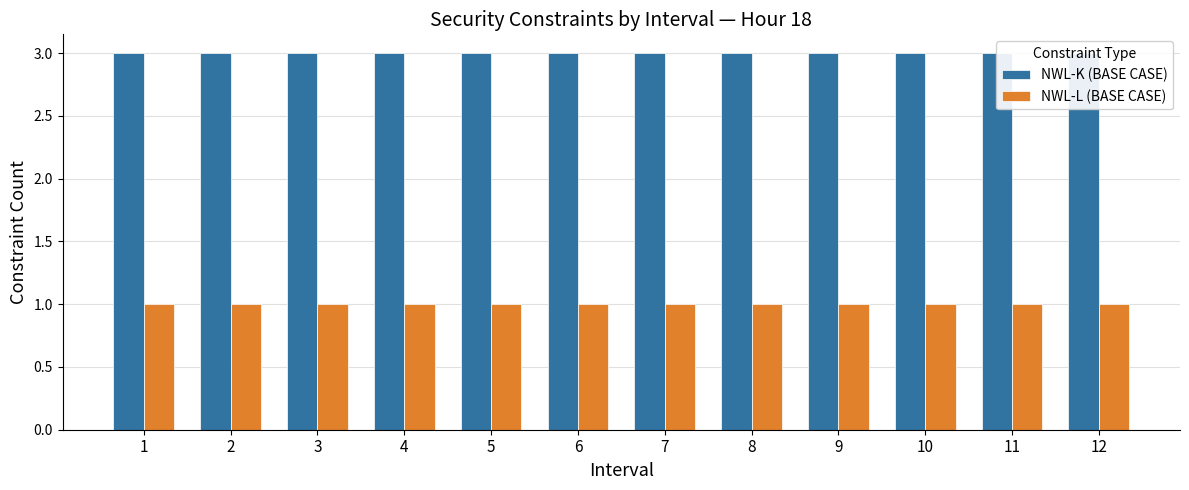

Does the chart contain stacked bars?

No